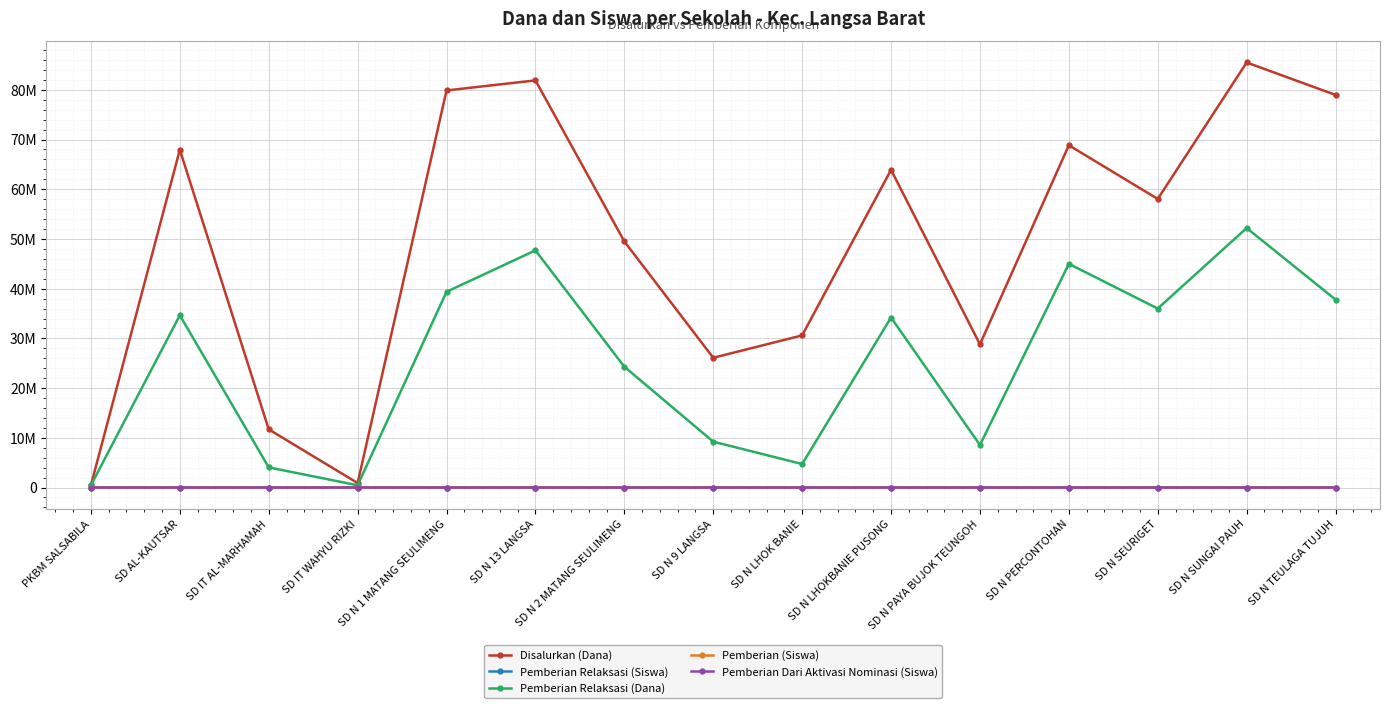

Reading left to right, what are all the values shown in this chart?

Disalurkan (Dana): PKBM SALSABILA=450000	SD AL-KAUTSAR=67950000	SD IT AL-MARHAMAH=11700000	SD IT WAHYU RIZKI=900000	SD N 1 MATANG SEULIMENG=79875000	SD N 13 LANGSA=81900000	SD N 2 MATANG SEULIMENG=49500000	SD N 9 LANGSA=26100000	SD N LHOK BANIE=30600000	SD N LHOKBANIE PUSONG=63900000	SD N PAYA BUJOK TEUNGOH=28800000	SD N PERCONTOHAN=68850000	SD N SEURIGET=58050000	SD N SUNGAI PAUH=85500000	SD N TEULAGA TUJUH=78975000
Pemberian Relaksasi (Siswa): PKBM SALSABILA=1	SD AL-KAUTSAR=80	SD IT AL-MARHAMAH=12	SD IT WAHYU RIZKI=1	SD N 1 MATANG SEULIMENG=95	SD N 13 LANGSA=116	SD N 2 MATANG SEULIMENG=60	SD N 9 LANGSA=22	SD N LHOK BANIE=14	SD N LHOKBANIE PUSONG=88	SD N PAYA BUJOK TEUNGOH=25	SD N PERCONTOHAN=105	SD N SEURIGET=92	SD N SUNGAI PAUH=125	SD N TEULAGA TUJUH=96
Pemberian Relaksasi (Dana): PKBM SALSABILA=450000	SD AL-KAUTSAR=34650000	SD IT AL-MARHAMAH=4050000	SD IT WAHYU RIZKI=450000	SD N 1 MATANG SEULIMENG=39375000	SD N 13 LANGSA=47700000	SD N 2 MATANG SEULIMENG=24300000	SD N 9 LANGSA=9225000	SD N LHOK BANIE=4725000	SD N LHOKBANIE PUSONG=34200000	SD N PAYA BUJOK TEUNGOH=8550000	SD N PERCONTOHAN=45000000	SD N SEURIGET=36000000	SD N SUNGAI PAUH=52200000	SD N TEULAGA TUJUH=37800000
Pemberian (Siswa): PKBM SALSABILA=0	SD AL-KAUTSAR=53	SD IT AL-MARHAMAH=13	SD IT WAHYU RIZKI=1	SD N 1 MATANG SEULIMENG=102	SD N 13 LANGSA=65	SD N 2 MATANG SEULIMENG=57	SD N 9 LANGSA=37	SD N LHOK BANIE=61	SD N LHOKBANIE PUSONG=66	SD N PAYA BUJOK TEUNGOH=45	SD N PERCONTOHAN=51	SD N SEURIGET=47	SD N SUNGAI PAUH=55	SD N TEULAGA TUJUH=90
Pemberian Dari Aktivasi Nominasi (Siswa): PKBM SALSABILA=0	SD AL-KAUTSAR=32	SD IT AL-MARHAMAH=4	SD IT WAHYU RIZKI=0	SD N 1 MATANG SEULIMENG=5	SD N 13 LANGSA=33	SD N 2 MATANG SEULIMENG=8	SD N 9 LANGSA=5	SD N LHOK BANIE=1	SD N LHOKBANIE PUSONG=1	SD N PAYA BUJOK TEUNGOH=2	SD N PERCONTOHAN=14	SD N SEURIGET=11	SD N SUNGAI PAUH=38	SD N TEULAGA TUJUH=10